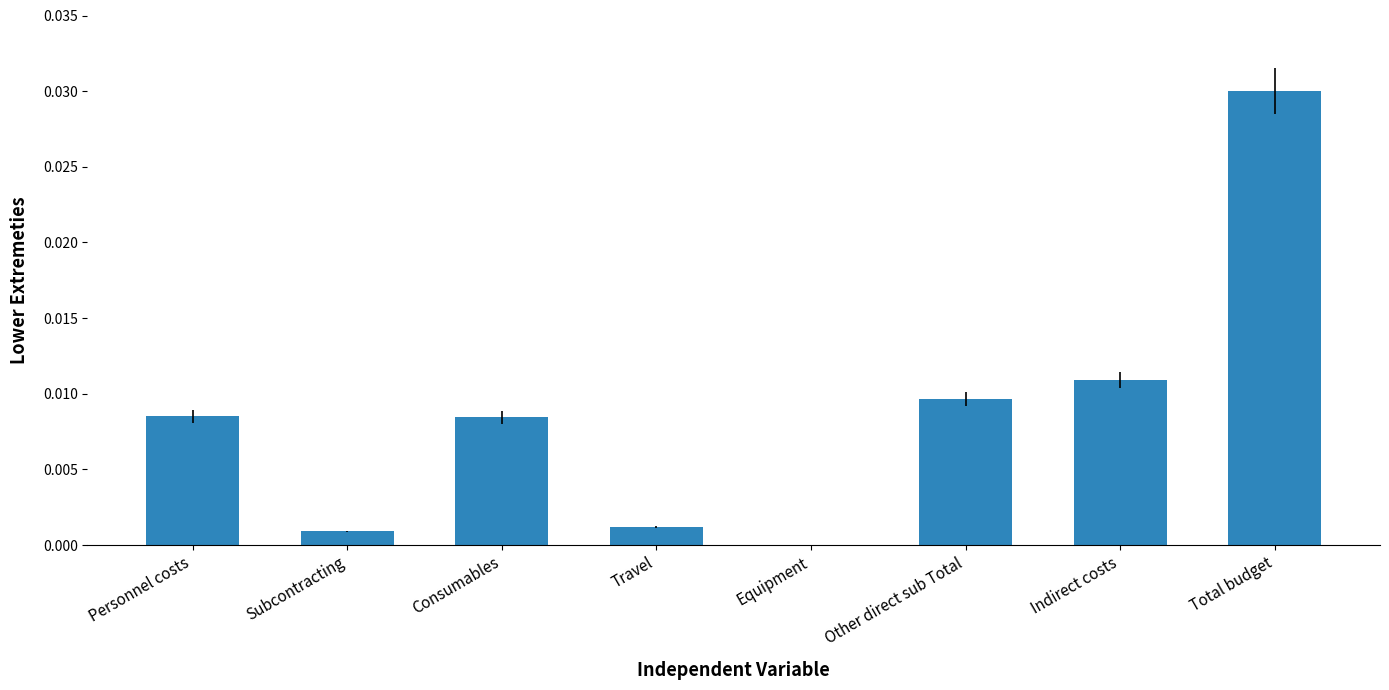

Between Other direct sub Total and Subcontracting, which is larger?

Other direct sub Total